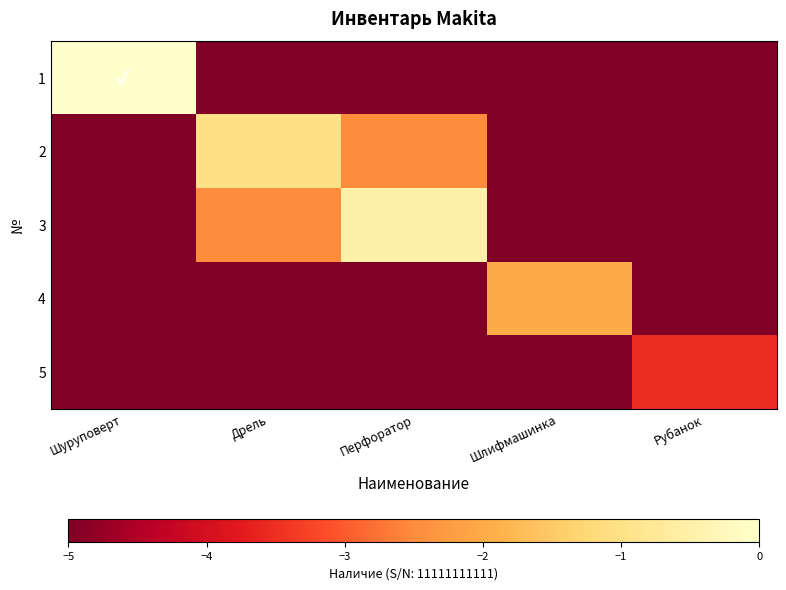

Reading left to right, transcribe all the data shown in this chart.

1: Шуруповерт=0.0	Дрель=-5.0	Перфоратор=-5.0	Шлифмашинка=-5.0	Рубанок=-5.0
2: Шуруповерт=-5.0	Дрель=-1.0	Перфоратор=-2.5	Шлифмашинка=-5.0	Рубанок=-5.0
3: Шуруповерт=-5.0	Дрель=-2.5	Перфоратор=-0.5	Шлифмашинка=-5.0	Рубанок=-5.0
4: Шуруповерт=-5.0	Дрель=-5.0	Перфоратор=-5.0	Шлифмашинка=-2.0	Рубанок=-5.0
5: Шуруповерт=-5.0	Дрель=-5.0	Перфоратор=-5.0	Шлифмашинка=-5.0	Рубанок=-3.5